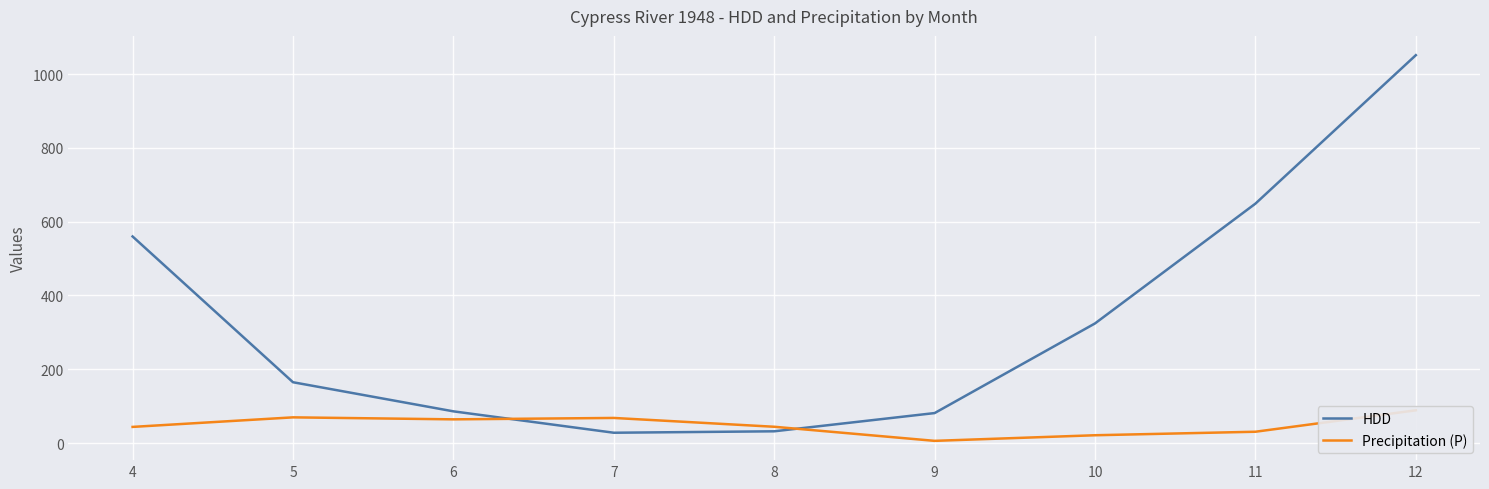

List the labels in order of HDD value, largest first.

12, 11, 4, 10, 5, 6, 9, 8, 7